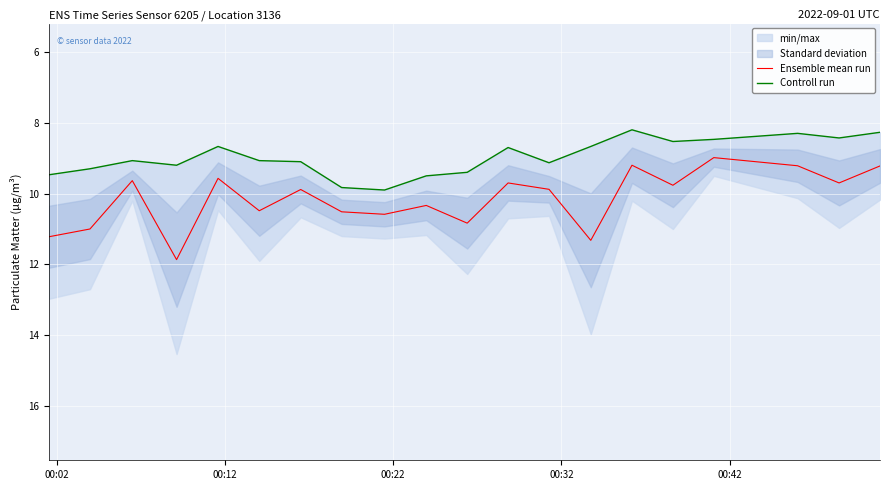

True or false: Ensemble mean run and Controll run intersect in this chart.

False